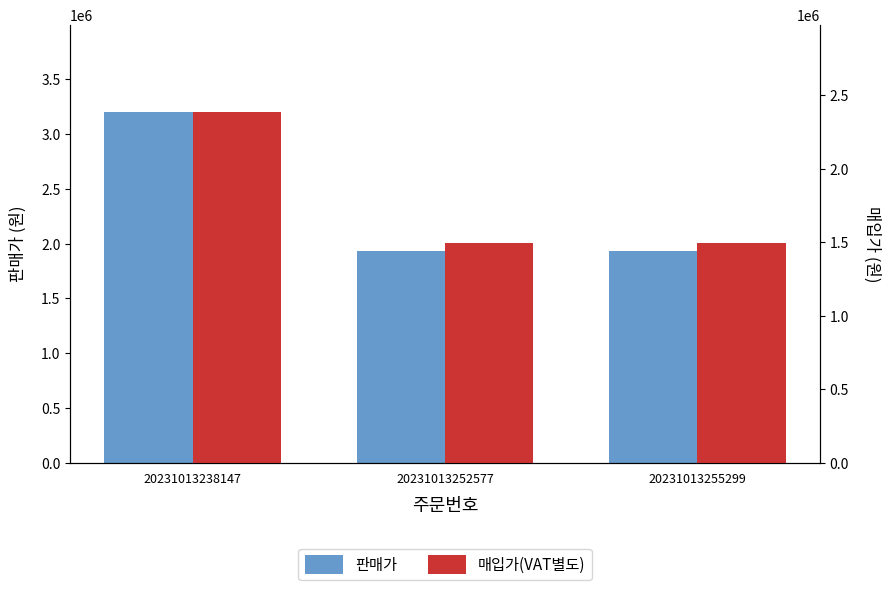

Which series has the largest total across all categories?

판매가